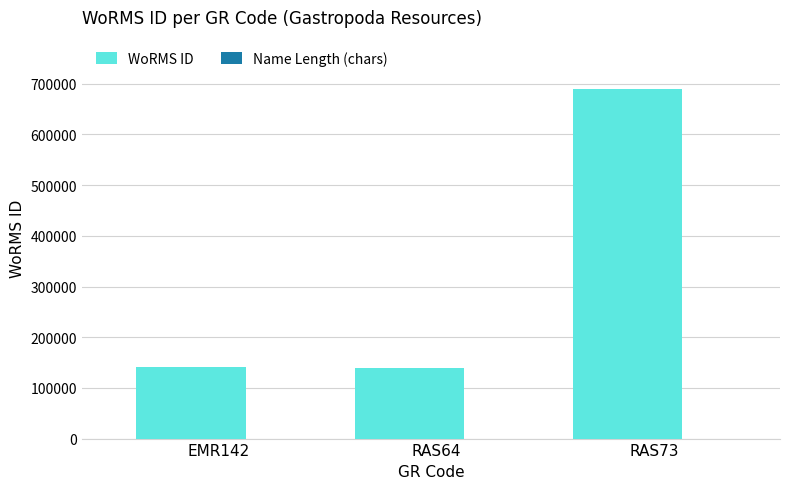

What is the maximum value shown in the chart?

689176